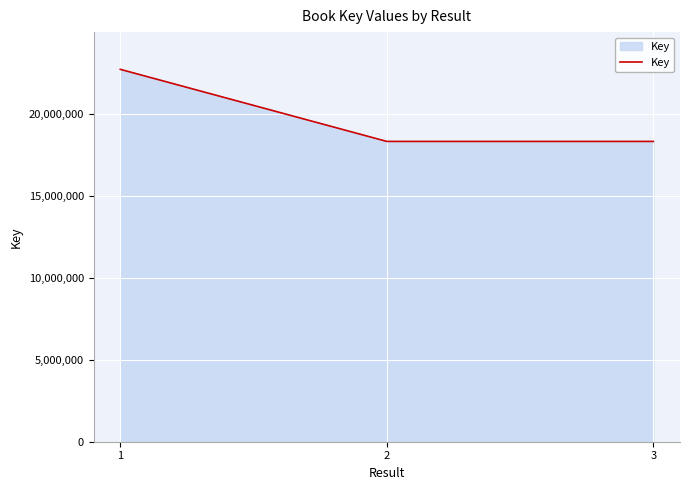

Where is the data nearest to the value 20526861?

3